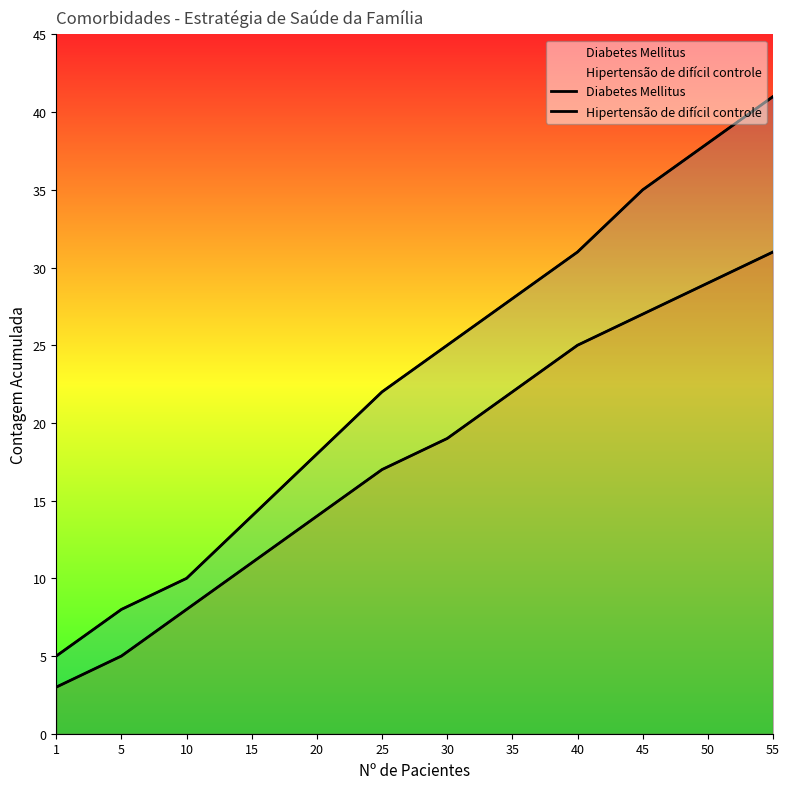

True or false: Hipertensão de difícil controle has more than 0 points higher than both neighbors.

False